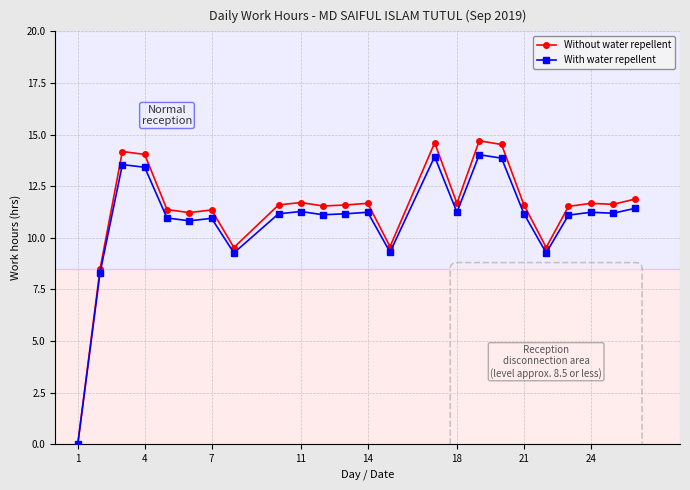

What is the sum of all With water repellent values?

261.0